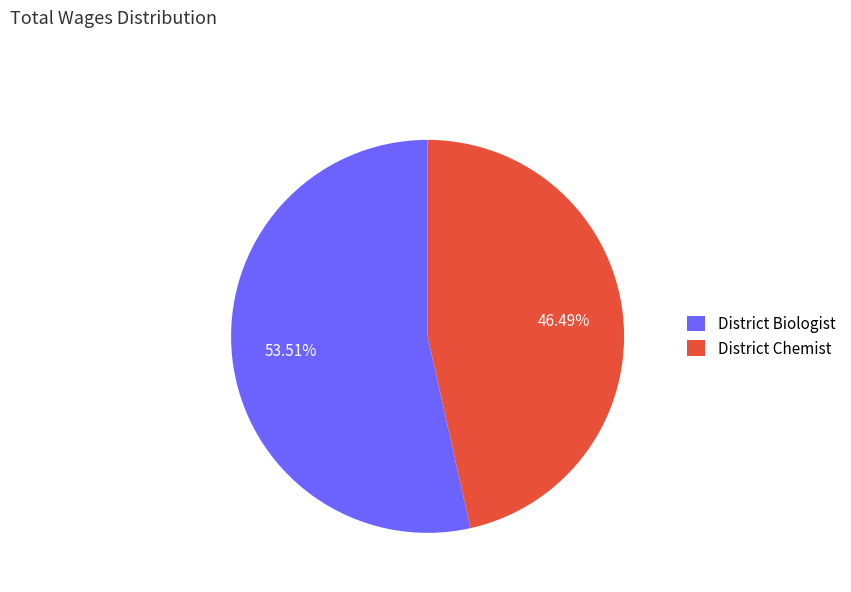

How many segments does this pie chart have?

2